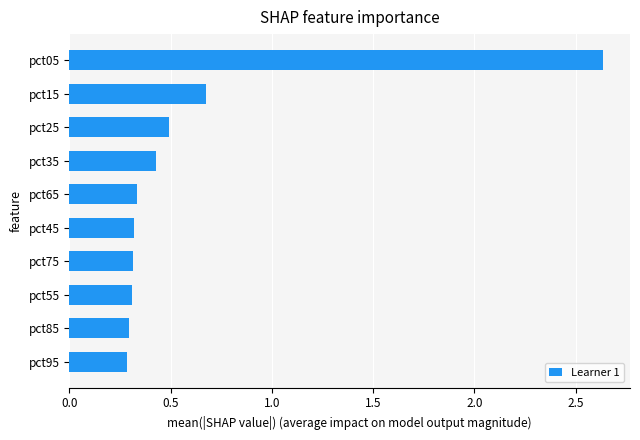

Which label corresponds to the largest value in the chart?

pct05